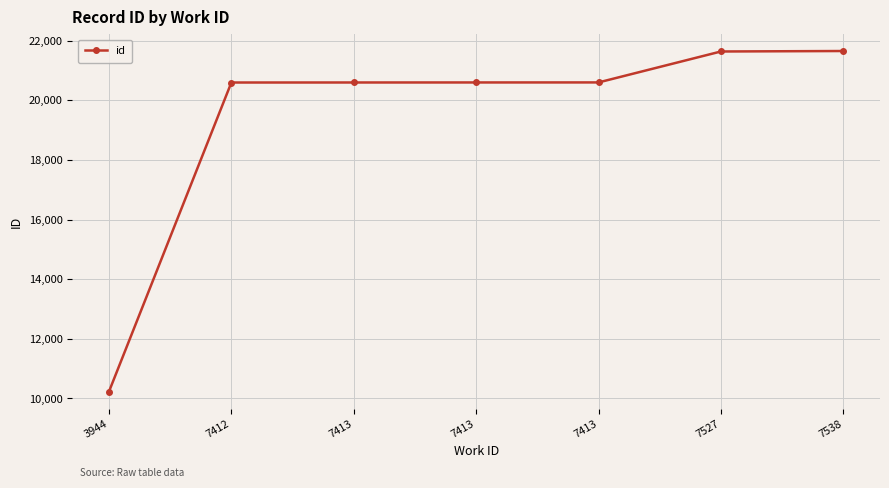

What is the smallest value displayed?

10228